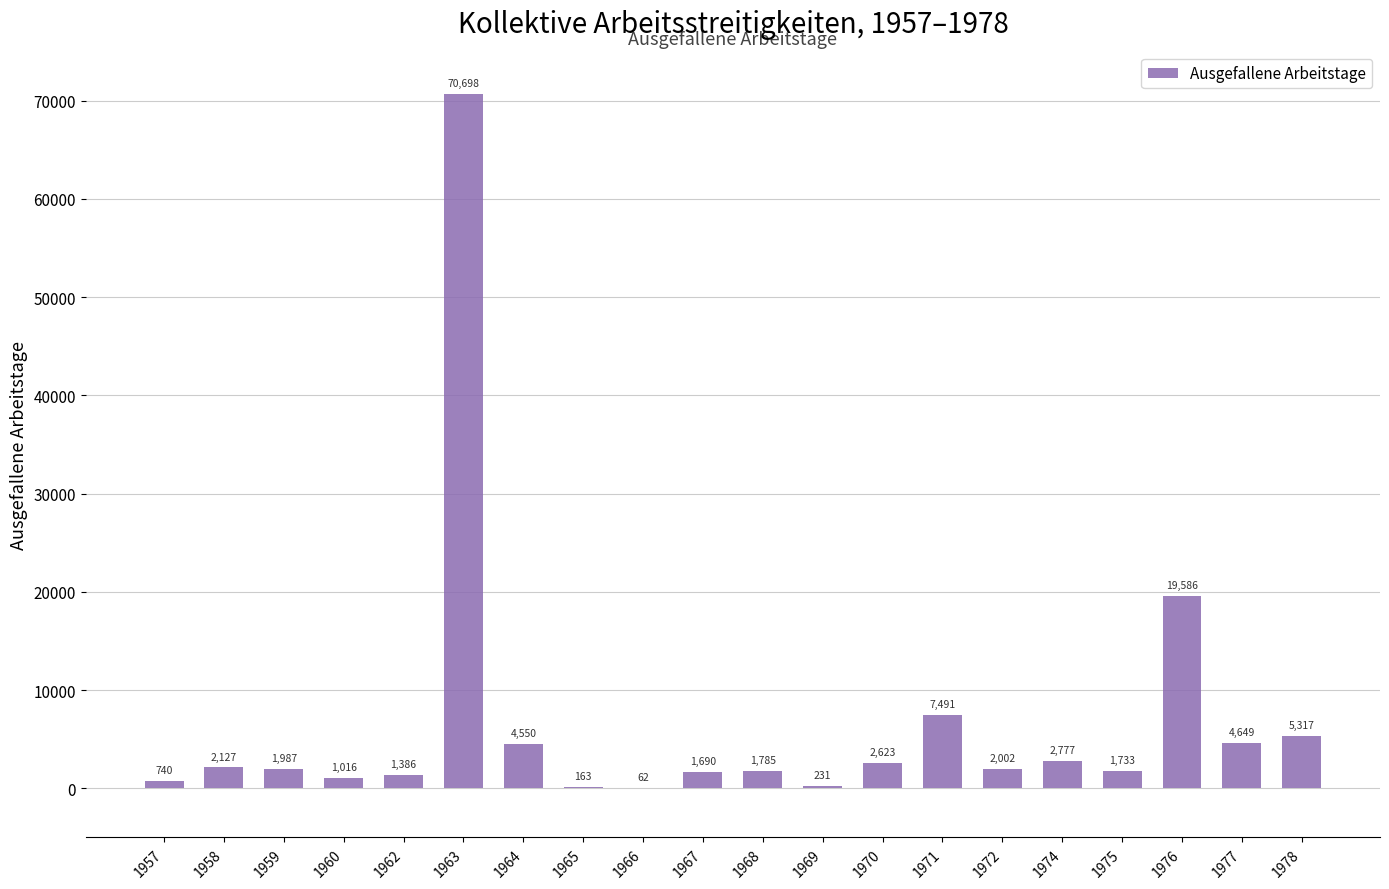

Does the chart contain stacked bars?

No